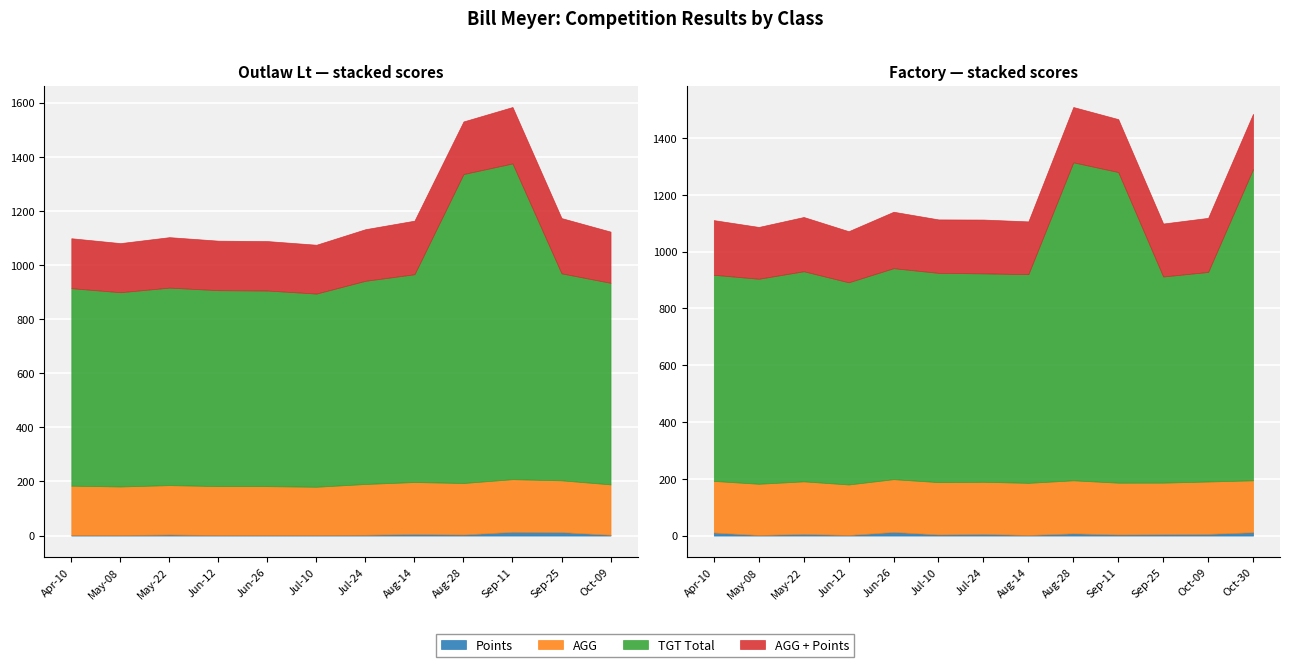

Rank the series at 16 from lowest to highest value.

Points, AGG, AGG + Points, TGT Total